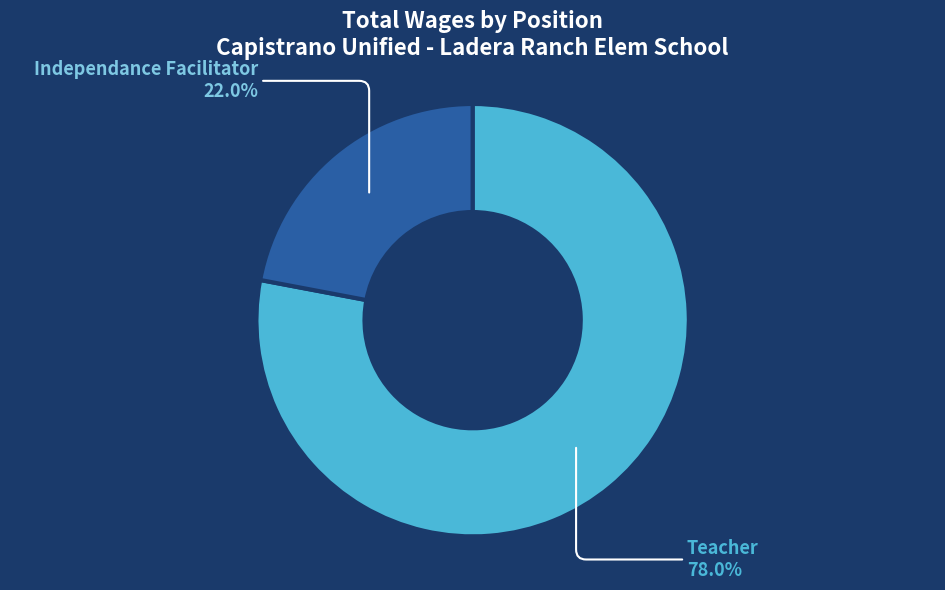

To the nearest percent, what is the average slice percentage?

50%